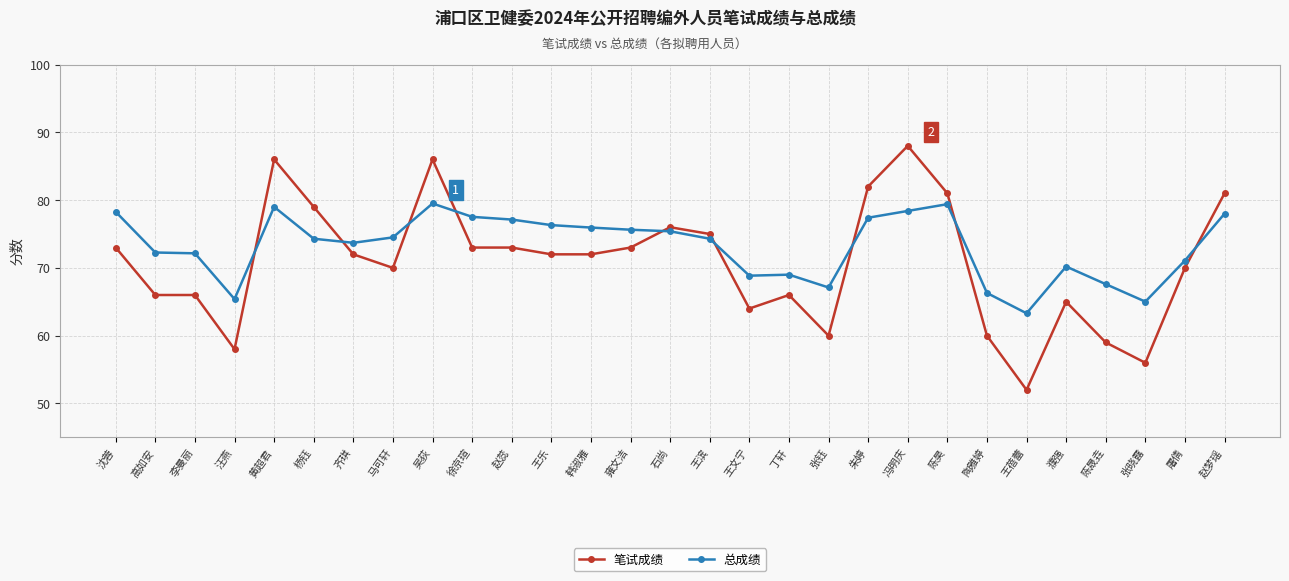

What are all the series names shown in the legend?

笔试成绩, 总成绩